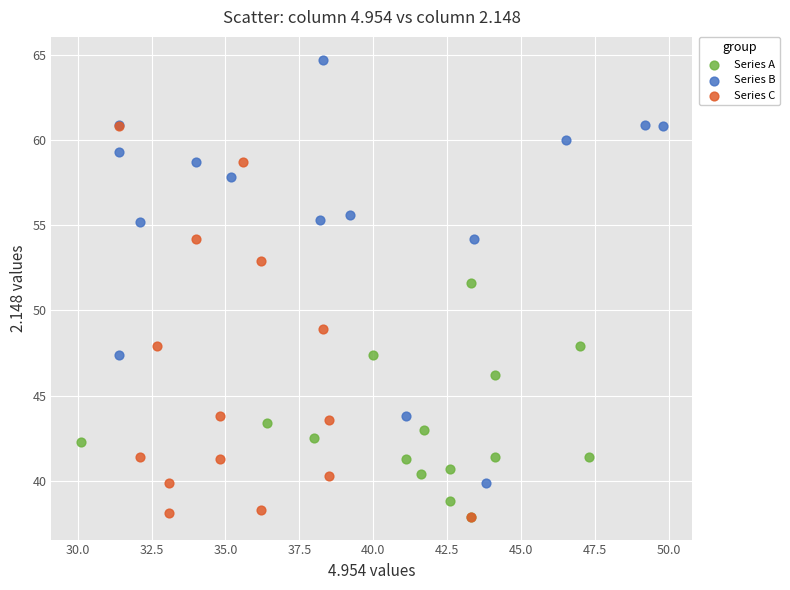

Which series contains the highest Y value?

Series B